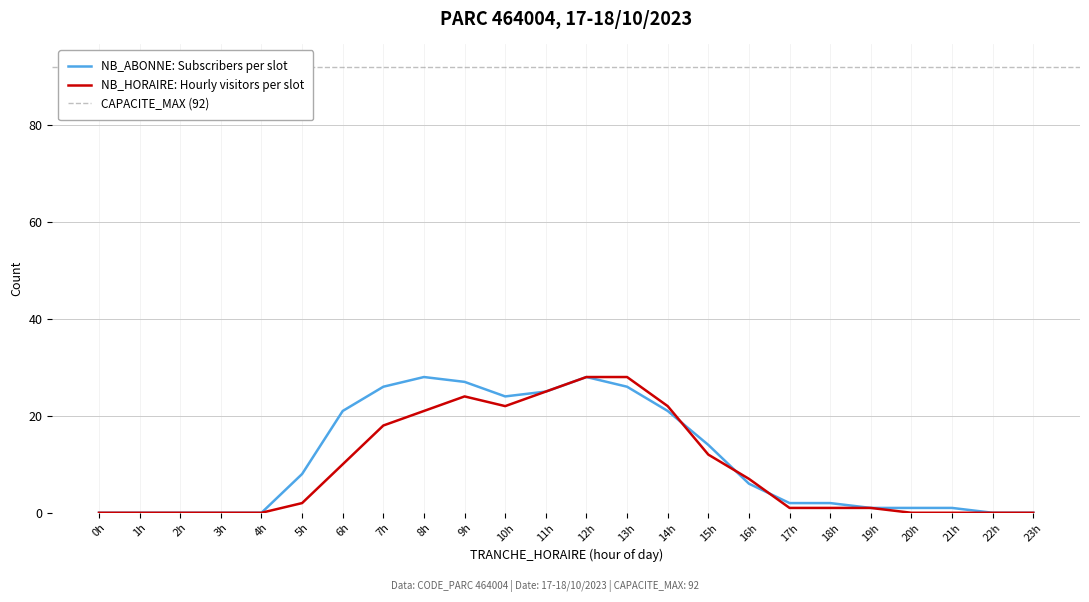

The NB_HORAIRE: Hourly visitors per slot series shows 2 at 5h. True or false?

True